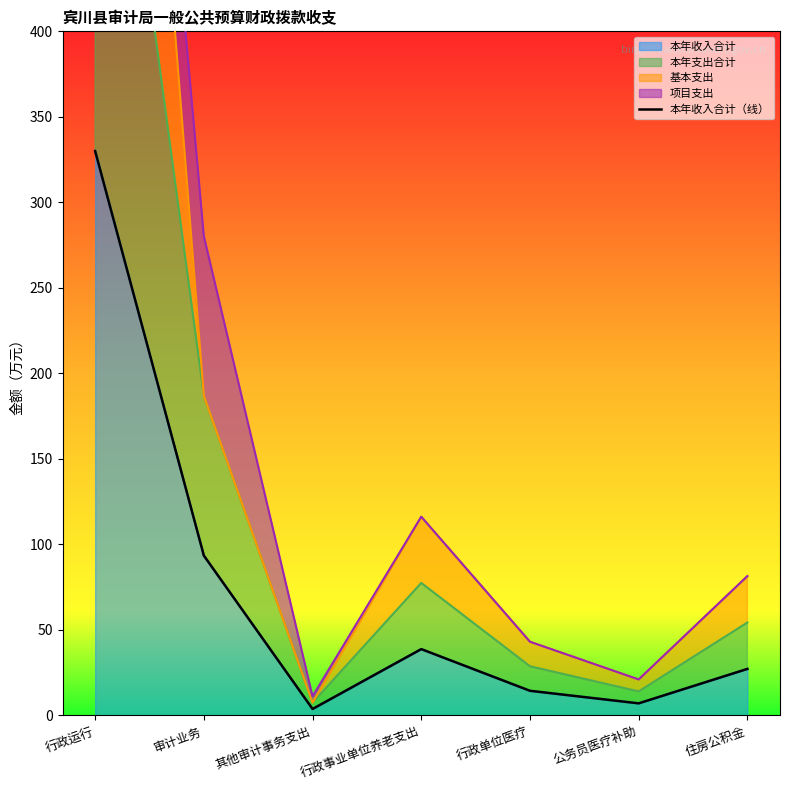

At which category does the chart reach its minimum across all series?

其他审计事务支出